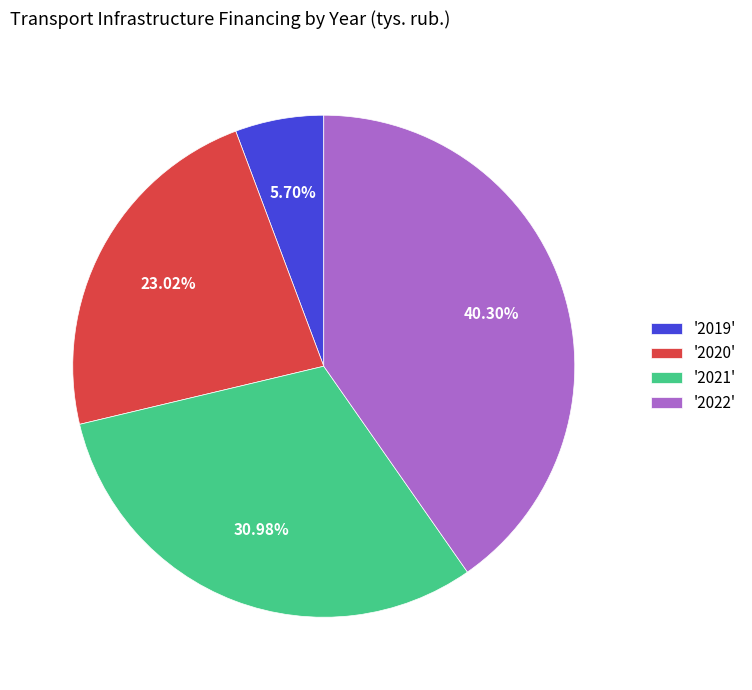

Between '2022' and '2019', which is larger?

'2022'